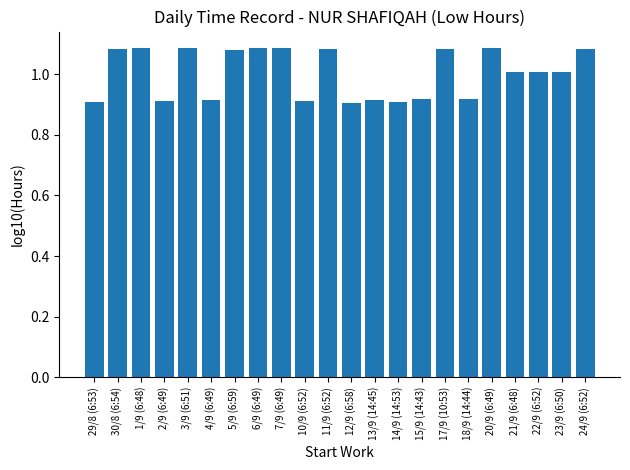

What is the label of the 19th bar from the left?

21/9 (6:48)